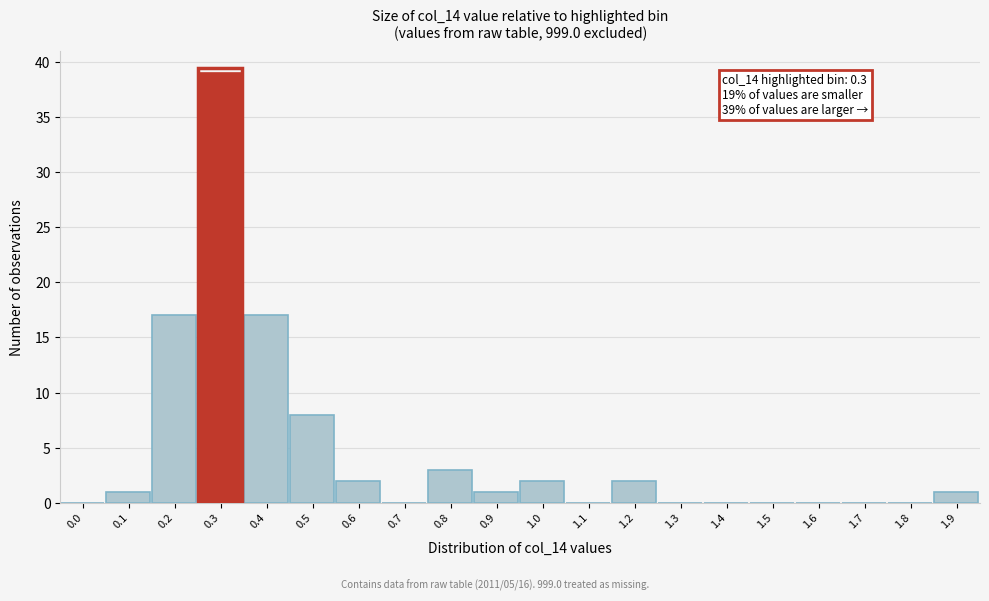

Reading right to left, what are all the values shown in this chart?

1.9=1	1.8=0	1.7=0	1.6=0	1.5=0	1.4=0	1.3=0	1.2=2	1.1=0	1.0=2	0.9=1	0.8=3	0.7=0	0.6=2	0.5=8	0.4=17	0.3=39	0.2=17	0.1=1	0.0=0